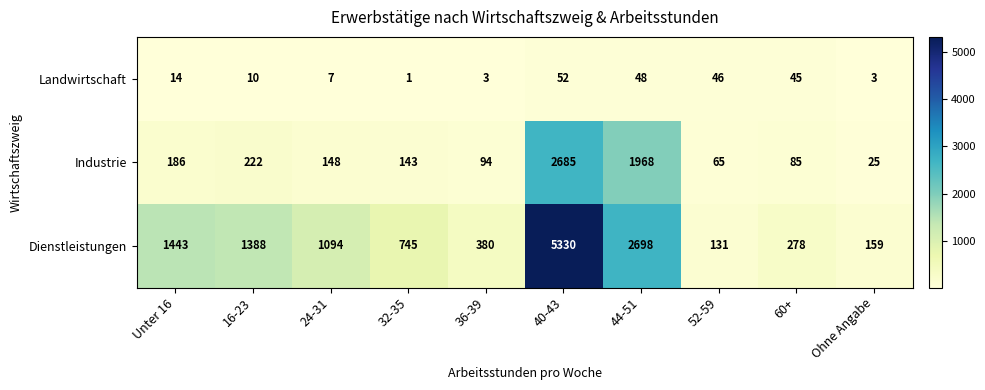

Which label corresponds to the largest value in the chart?

40-43